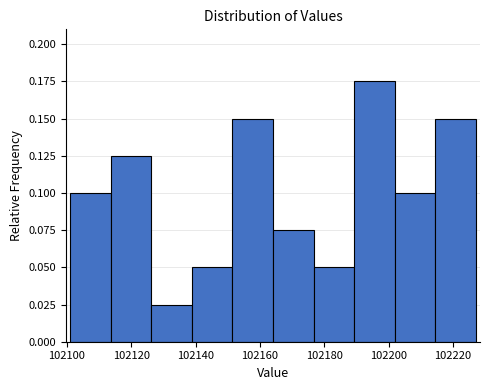

What is the height of the bar covering 102190 to 102202 on the x-axis? Neither the bar edges nor the heights are printed on the chart, so give them approximately, as read against the axes.

0.175